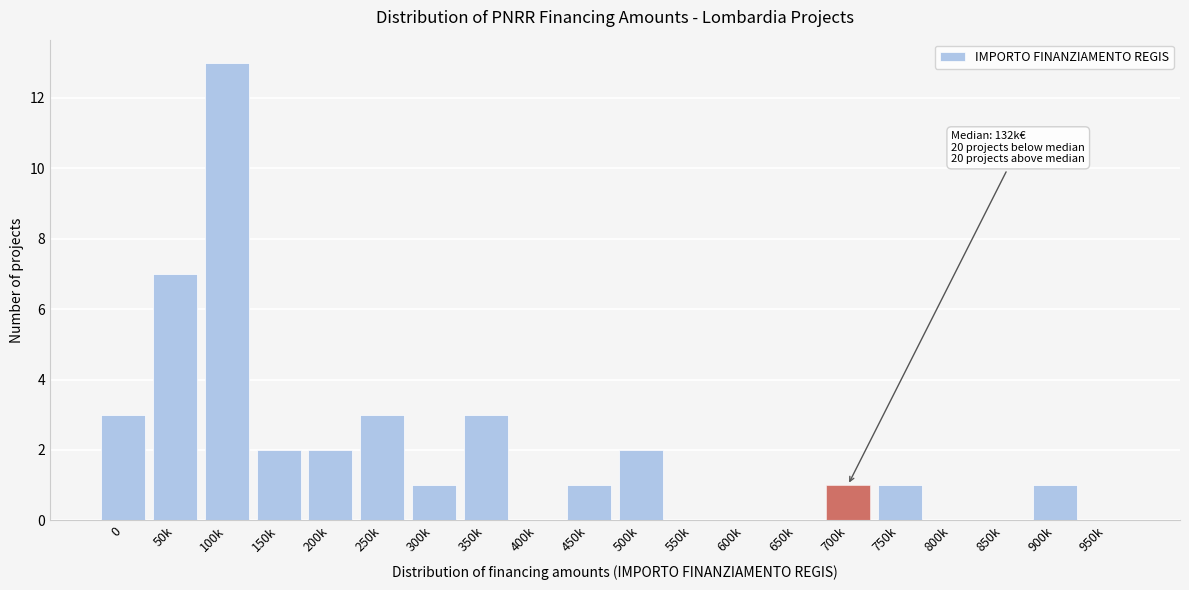

Reading right to left, what are all the values shown in this chart?

950k=0	900k=1	850k=0	800k=0	750k=1	700k=1	650k=0	600k=0	550k=0	500k=2	450k=1	400k=0	350k=3	300k=1	250k=3	200k=2	150k=2	100k=13	50k=7	0=3